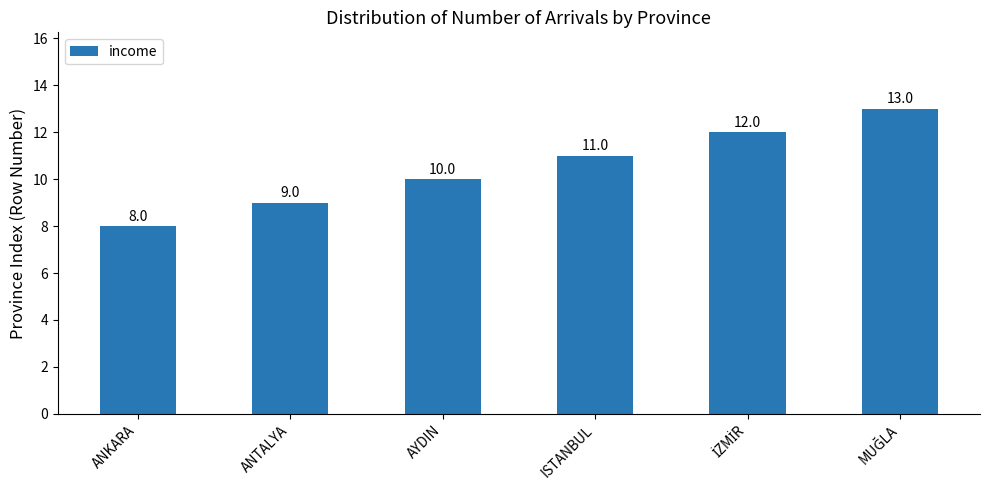

The value at ANKARA is 8. True or false?

True